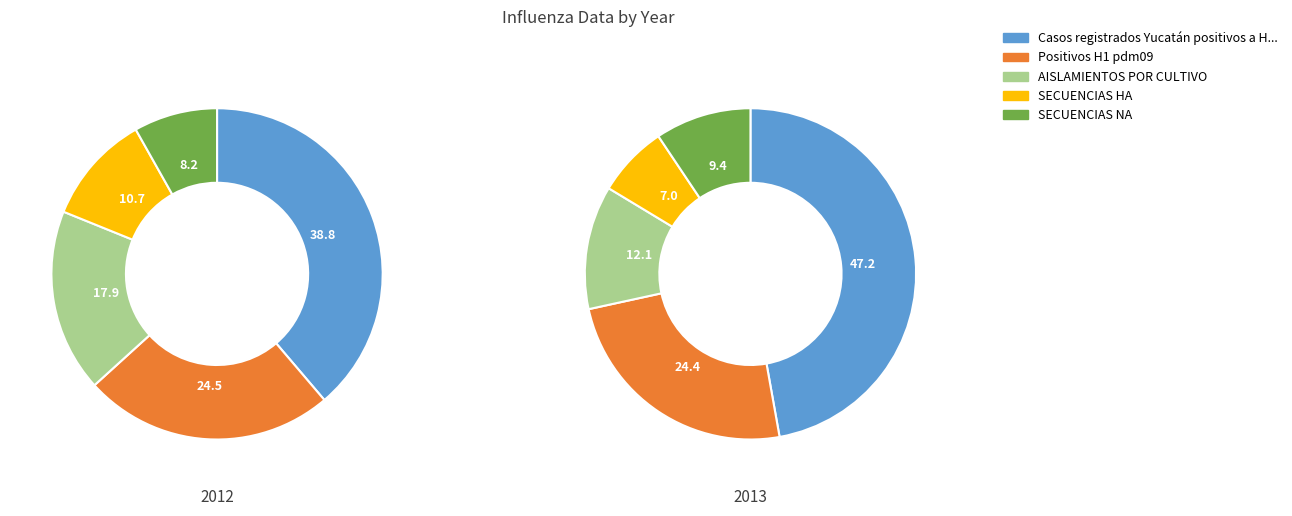

Between 2012 and 2013, which is larger?

2013